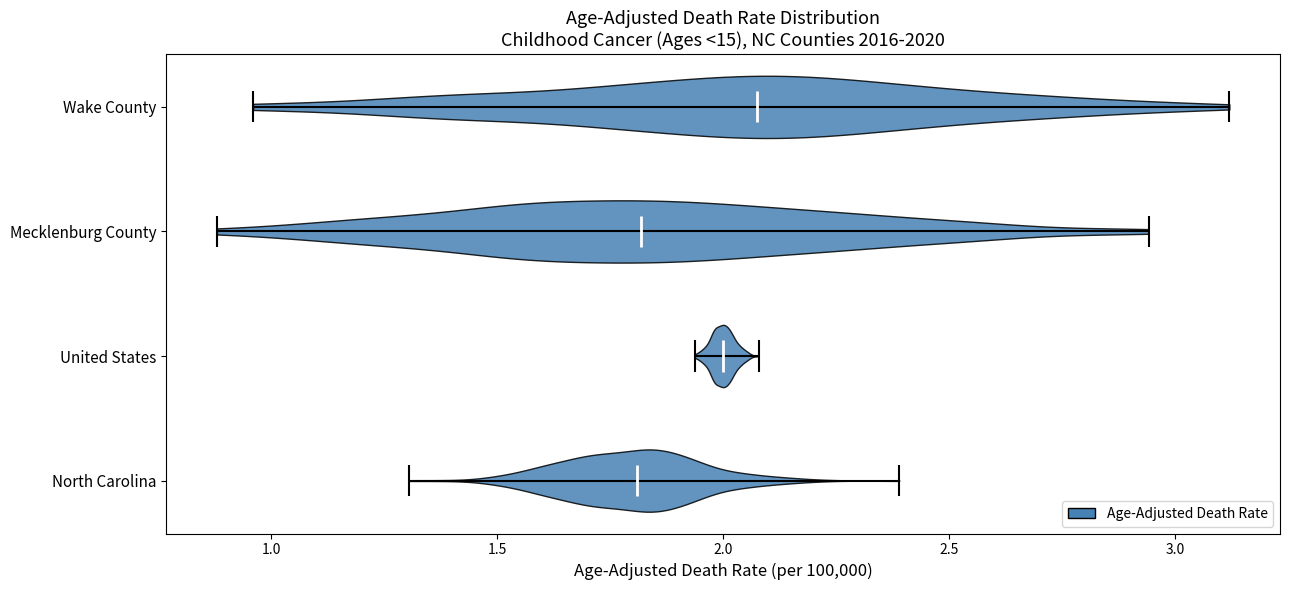

Reading bottom to top, read every violin against the x-axis: where its median line is, and the lowest and highest points it reaches. The values are not printed on the chart, so give them approximately, as read against the axis.

North Carolina: median line 1.80, lowest point 1.30, highest point 2.40
United States: median line 2.00, lowest point 1.95, highest point 2.10
Mecklenburg County: median line 1.80, lowest point 0.90, highest point 2.95
Wake County: median line 2.10, lowest point 0.95, highest point 3.10